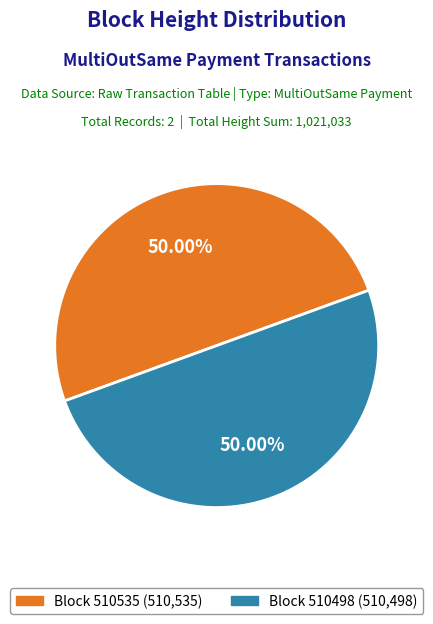

Approximately how many times larger is the value at Block 510498 (510,498) compared to Block 510535 (510,535)?

1.0